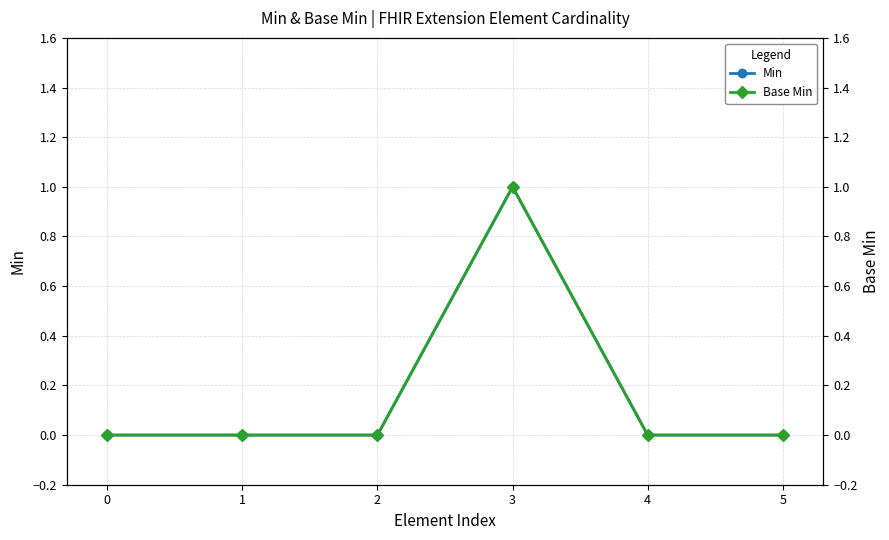

Which category has the highest value across all series?

3